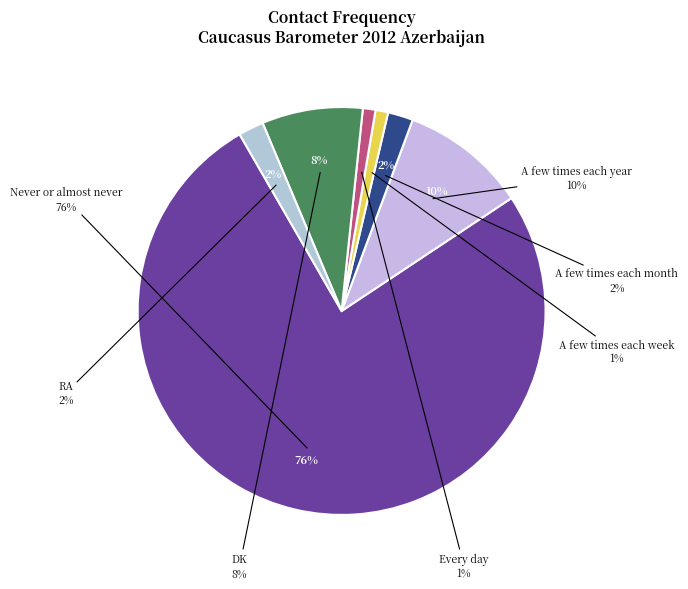

To the nearest percent, what percentage of the pie is RA?

2%